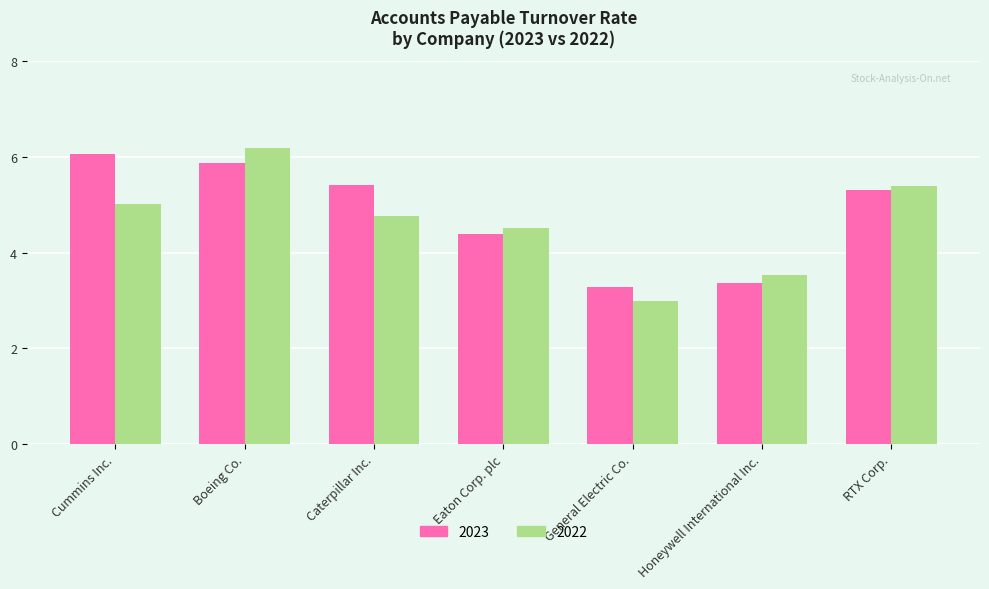

What is the difference between the 2022 values at Eaton Corp. plc and Boeing Co.?

1.7